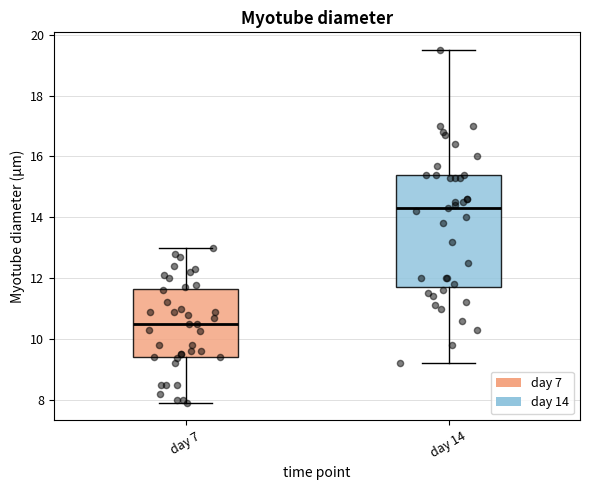

Where does the median line of the box for day 7 sit on the y-axis? The values are not printed on the chart, so give them approximately, as read against the axis.

10.6